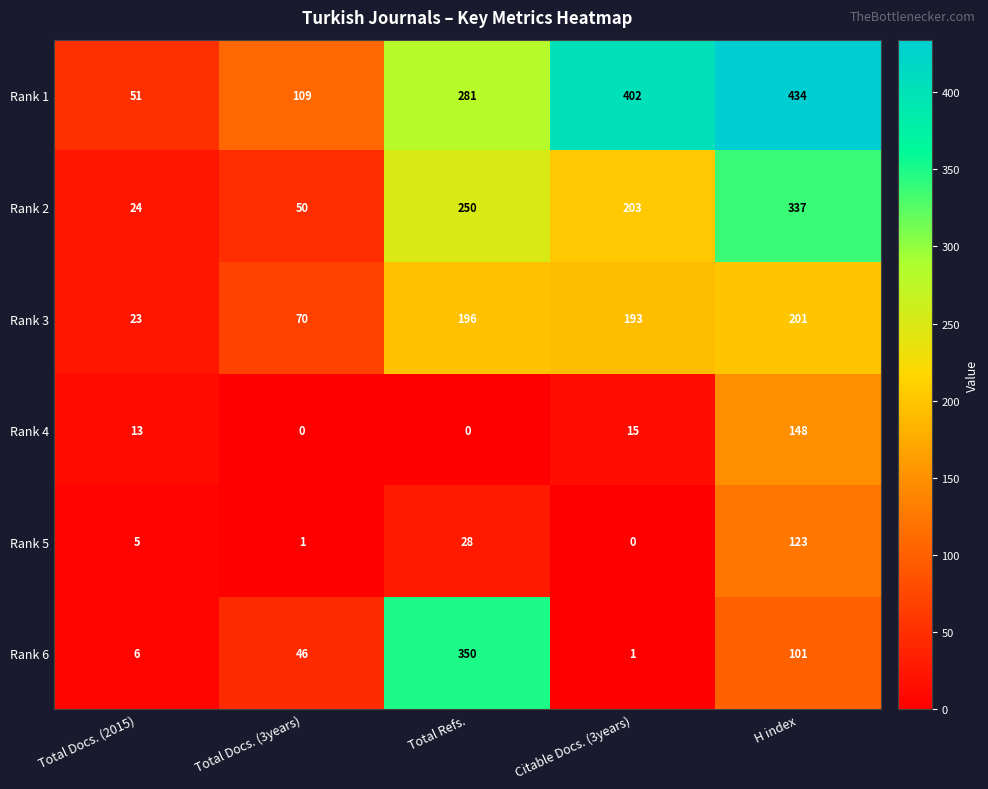

What is the sum of all Rank 4 values?

176